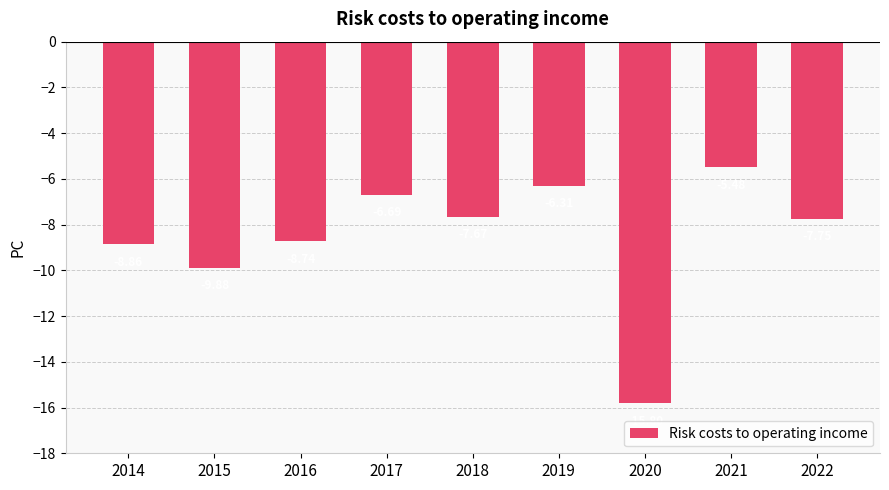

Rank the categories by value from lowest to highest.

2020, 2015, 2014, 2016, 2022, 2018, 2017, 2019, 2021